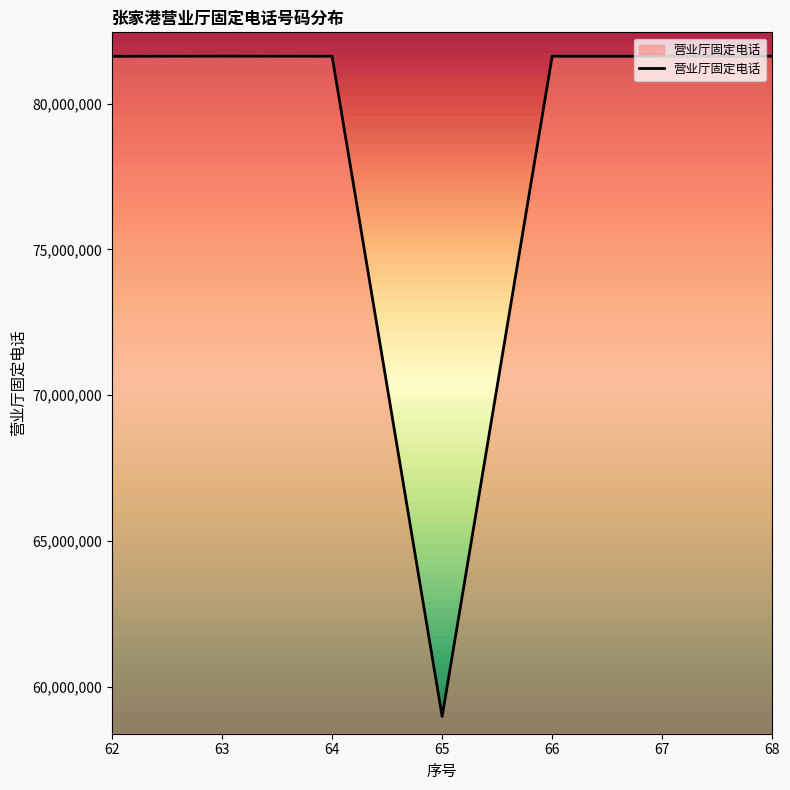

What is the difference between the maximum and minimum values?

22646988